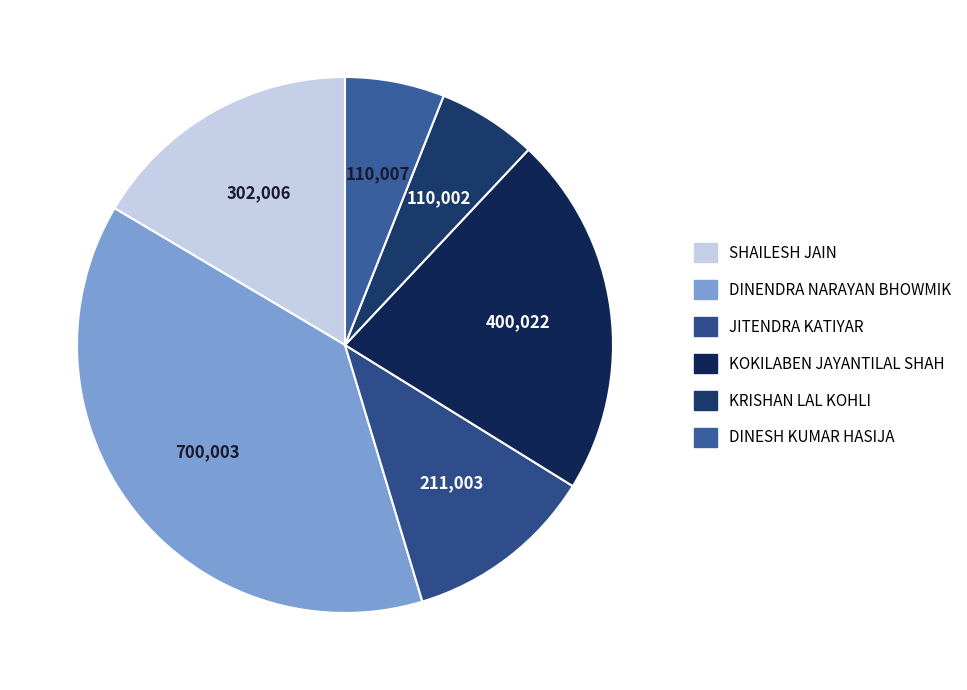

Does KOKILABEN JAYANTILAL SHAH account for over 50% of the chart?

No